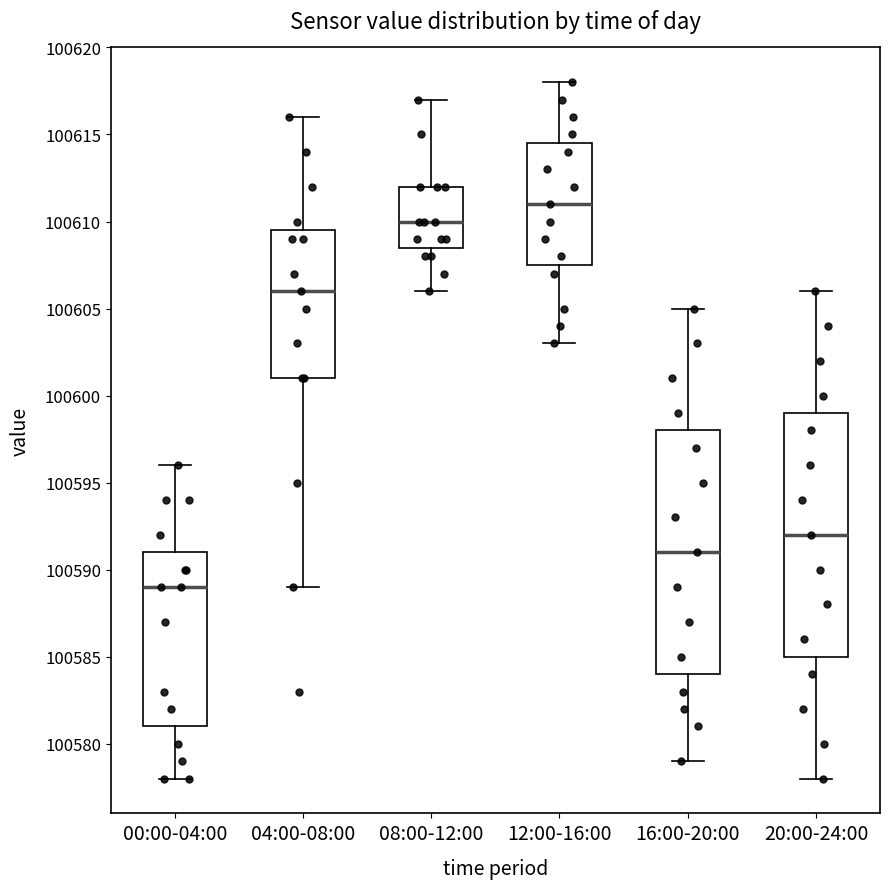

Reading left to right, transcribe this box plot: for each box, give where its median line is, the range the box spans, and where its two whiskers end, as read against the y-axis. The values are not printed on the chart, so give them approximately, as read against the axis.

00:00-04:00: median 100589.0, box 100581.0 to 100591.0, whiskers 100578.0 to 100596.0
04:00-08:00: median 100606.0, box 100601.0 to 100609.5, whiskers 100589.0 to 100616.0
08:00-12:00: median 100610.0, box 100608.5 to 100612.0, whiskers 100606.0 to 100617.0
12:00-16:00: median 100611.0, box 100607.5 to 100614.5, whiskers 100603.0 to 100618.0
16:00-20:00: median 100591.0, box 100584.0 to 100598.0, whiskers 100579.0 to 100605.0
20:00-24:00: median 100592.0, box 100585.0 to 100599.0, whiskers 100578.0 to 100606.0